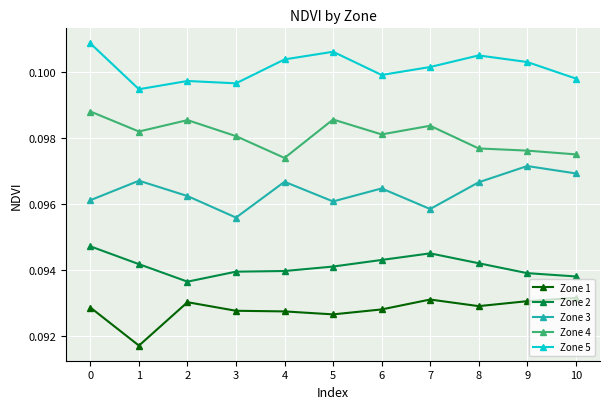

What are all the series names shown in the legend?

Zone 1, Zone 2, Zone 3, Zone 4, Zone 5